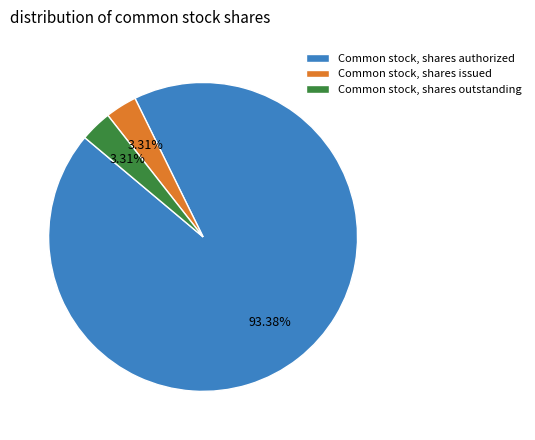

Which category accounts for the majority?

Common stock, shares authorized